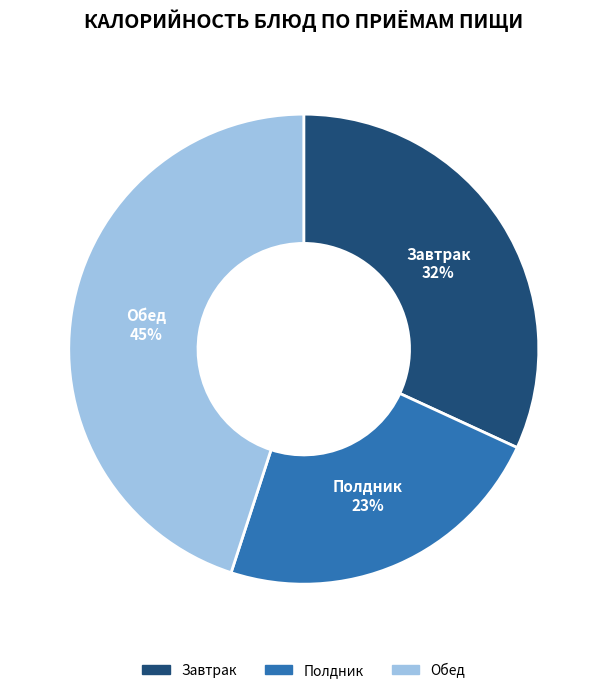

To the nearest percent, what is the difference between the largest and smallest slice percentages?

22%